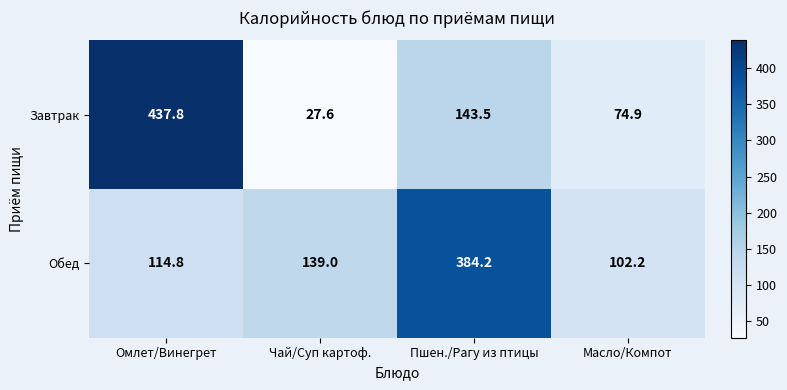

What is the maximum value shown in the chart?

437.8